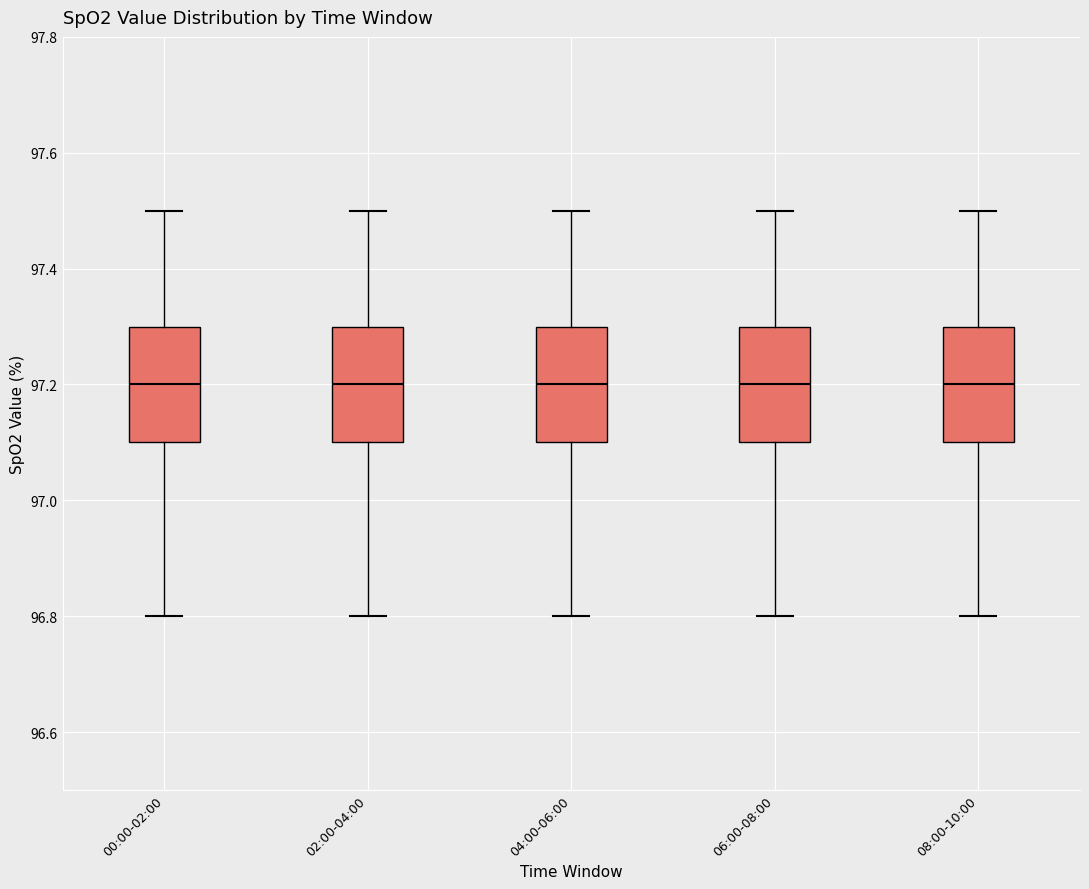

Where does the lower whisker of the box for 04:00-06:00 end on the y-axis? The values are not printed on the chart, so give them approximately, as read against the axis.

96.8